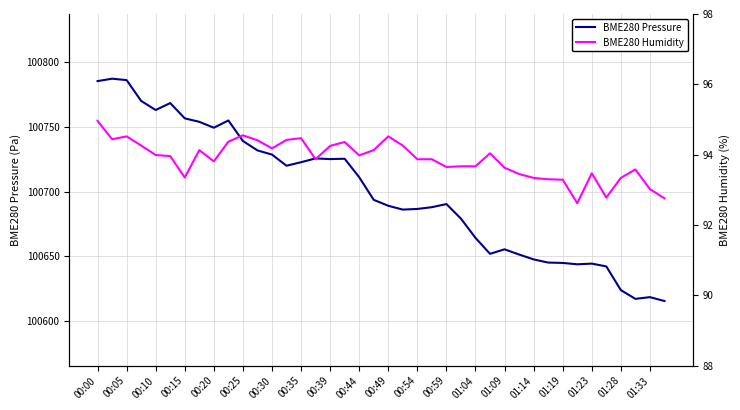

What is the minimum value for BME280 Pressure?

100615.5